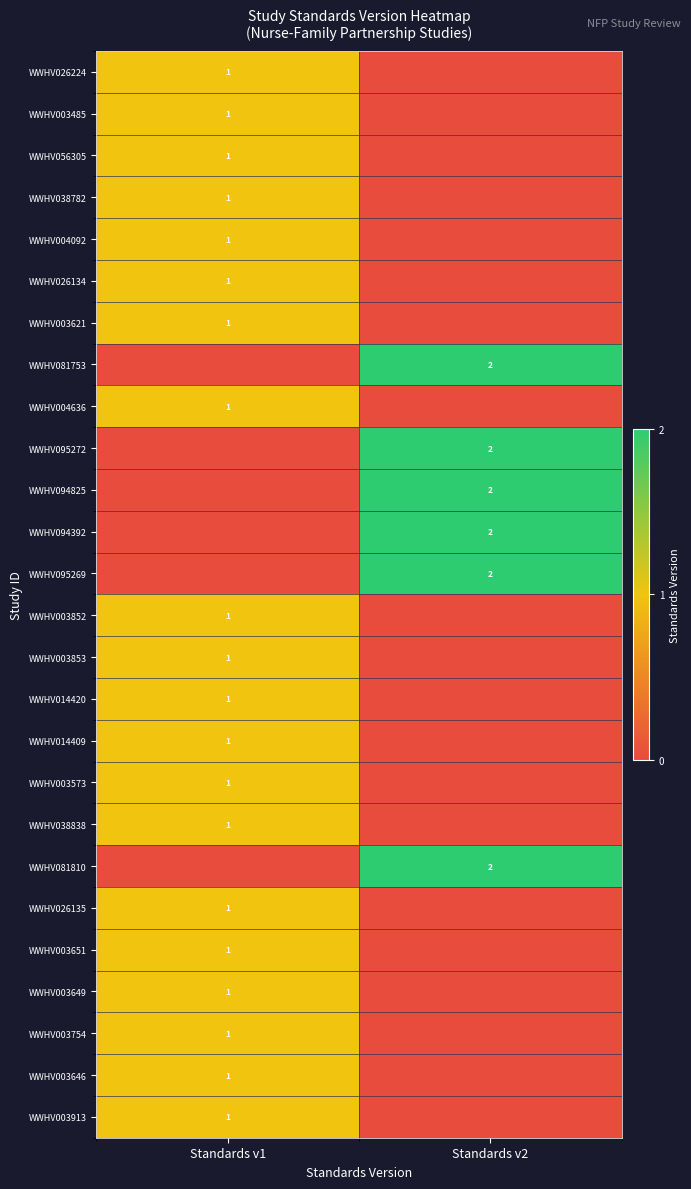

The WWHV081810 series shows 2 at Standards v2. True or false?

True